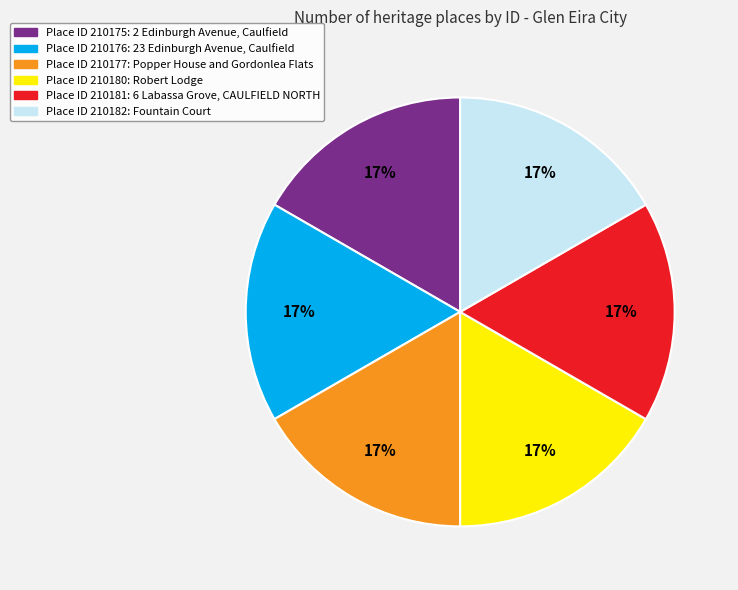

Count the number of slices in the pie.

6